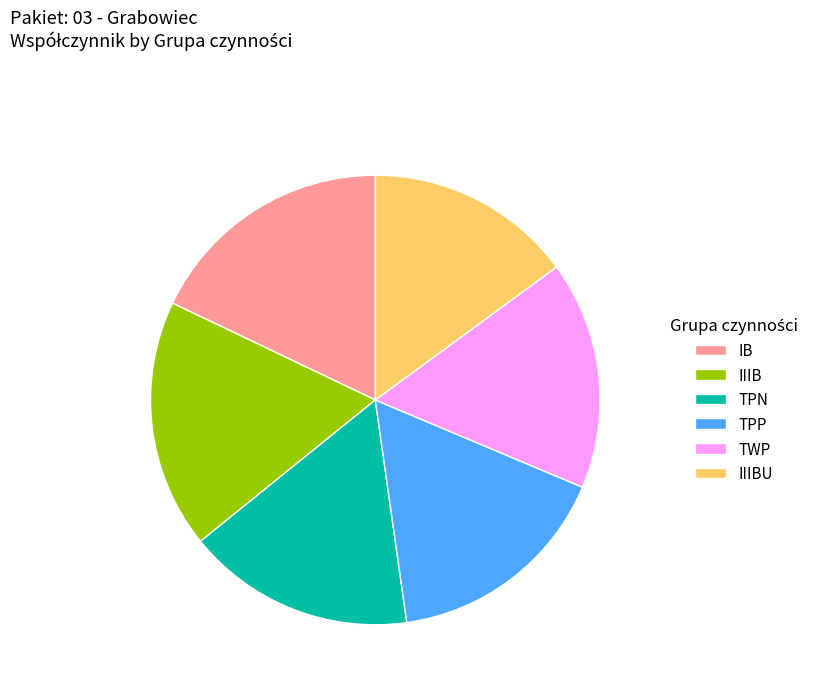

Which category has the smallest portion of the pie?

IIIBU